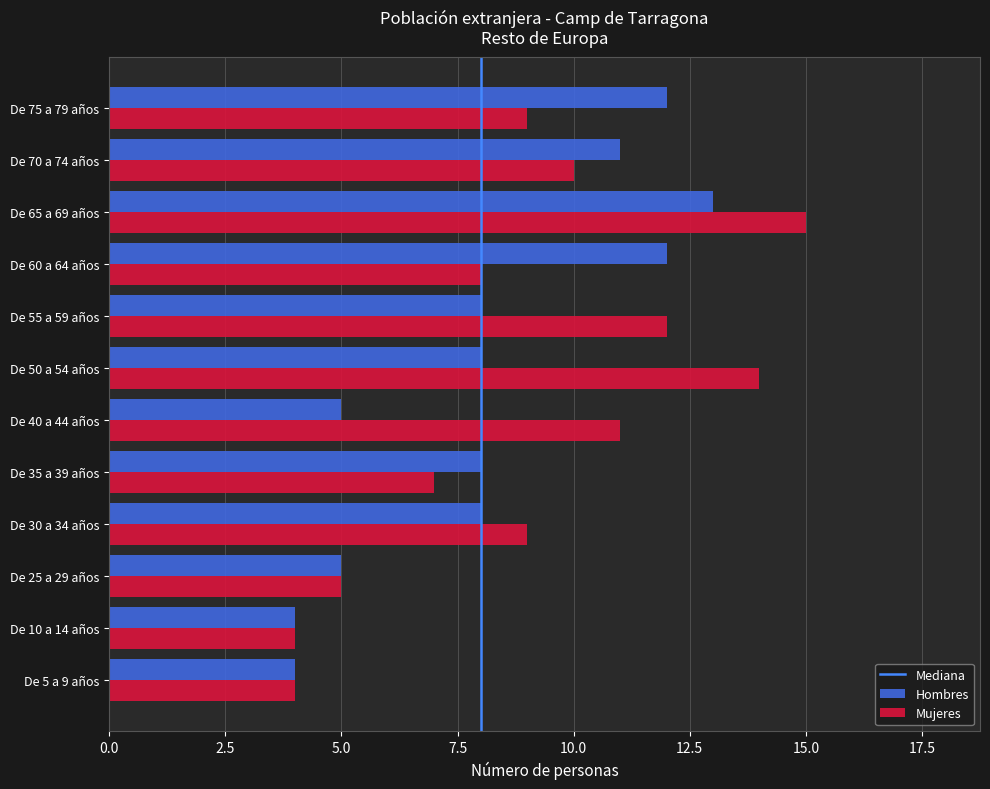

What is the lowest value of the Mujeres series?

4